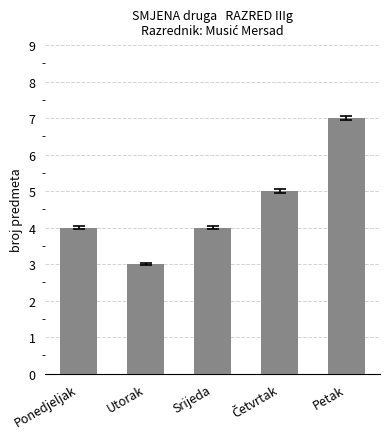

What is the change in value from Utorak to Srijeda?

+1